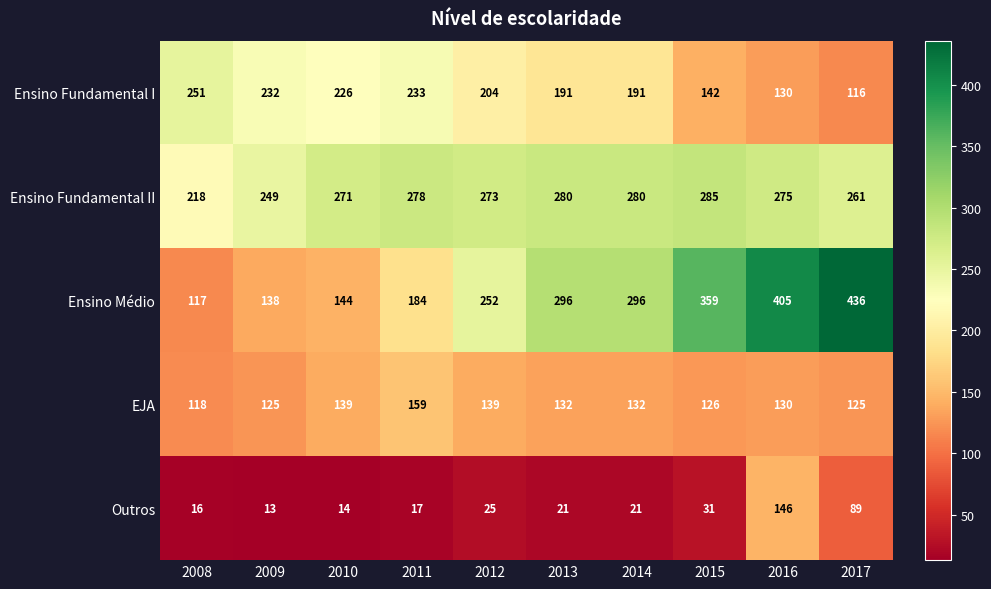

Read the EJA value at 2008, to the nearest 5.

120